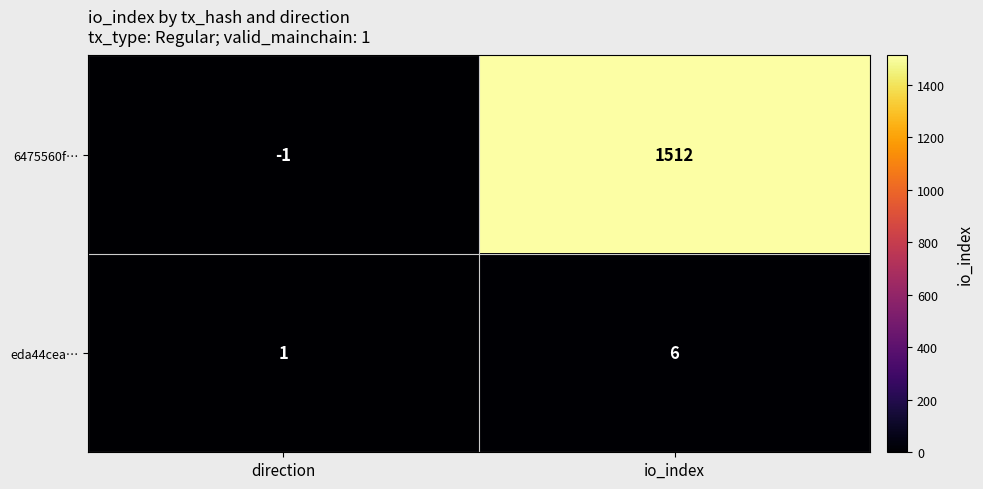

At which category does the chart reach its peak across all series?

io_index